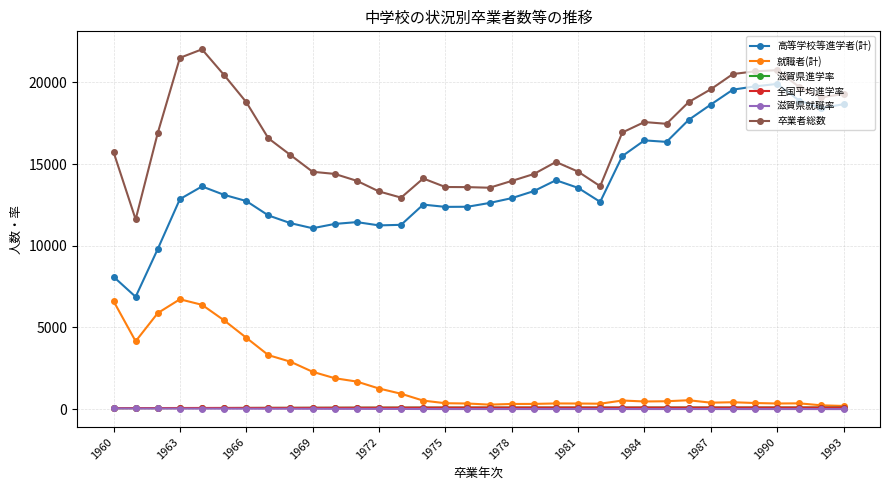

What is the value of the 卒業者総数 point at the 19th from the left?

13965.0